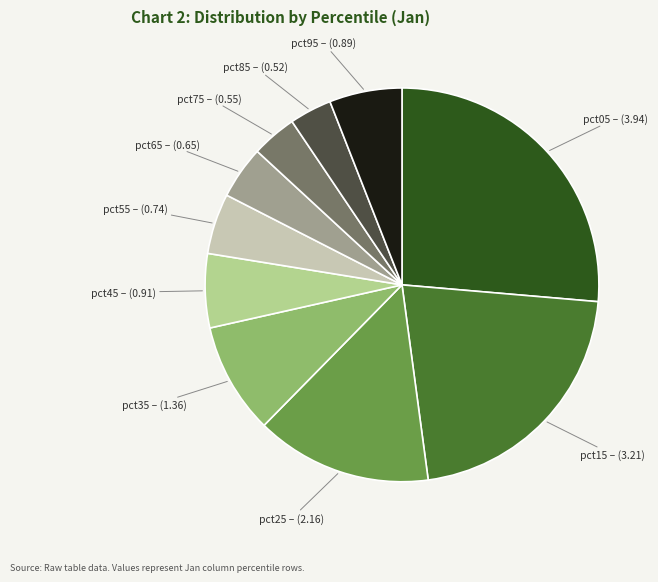

Is there a majority slice in this chart?

No